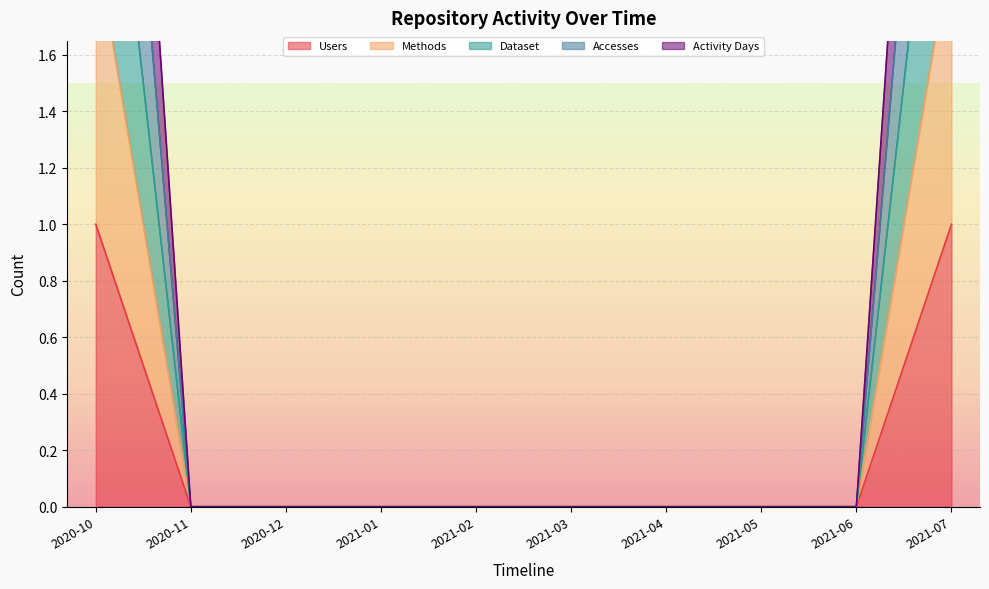

Reading left to right, what are all the values shown in this chart?

Users: 2020-10=1	2020-11=0	2020-12=0	2021-01=0	2021-02=0	2021-03=0	2021-04=0	2021-05=0	2021-06=0	2021-07=1
Methods: 2020-10=2	2020-11=0	2020-12=0	2021-01=0	2021-02=0	2021-03=0	2021-04=0	2021-05=0	2021-06=0	2021-07=2
Dataset: 2020-10=4	2020-11=0	2020-12=0	2021-01=0	2021-02=0	2021-03=0	2021-04=0	2021-05=0	2021-06=0	2021-07=4
Accesses: 2020-10=5	2020-11=0	2020-12=0	2021-01=0	2021-02=0	2021-03=0	2021-04=0	2021-05=0	2021-06=0	2021-07=5
Activity Days: 2020-10=3	2020-11=0	2020-12=0	2021-01=0	2021-02=0	2021-03=0	2021-04=0	2021-05=0	2021-06=0	2021-07=3